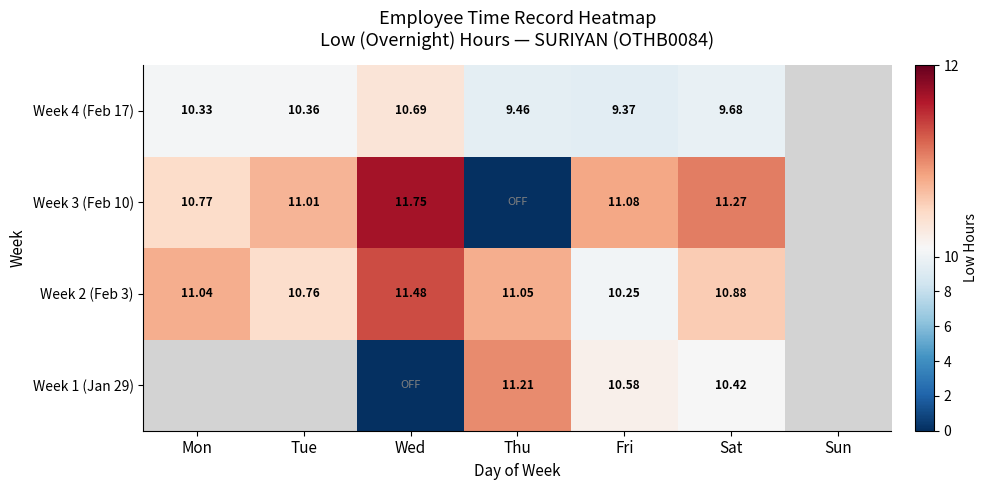

What is the difference between the maximum and minimum values in the Week 4 (Feb 17) series?

1.3